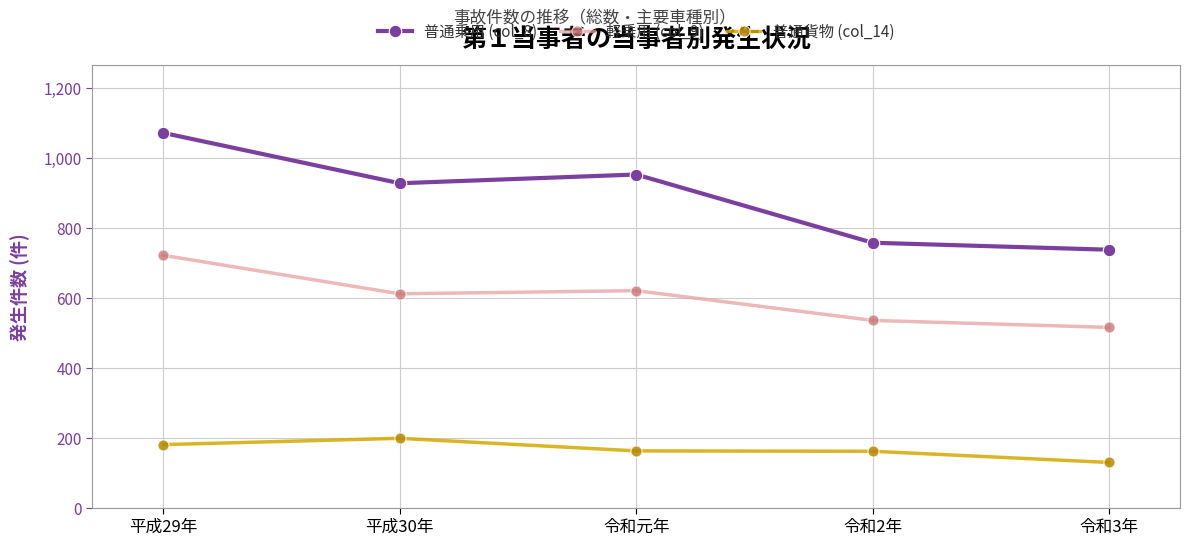

How many series are shown in this chart?

3